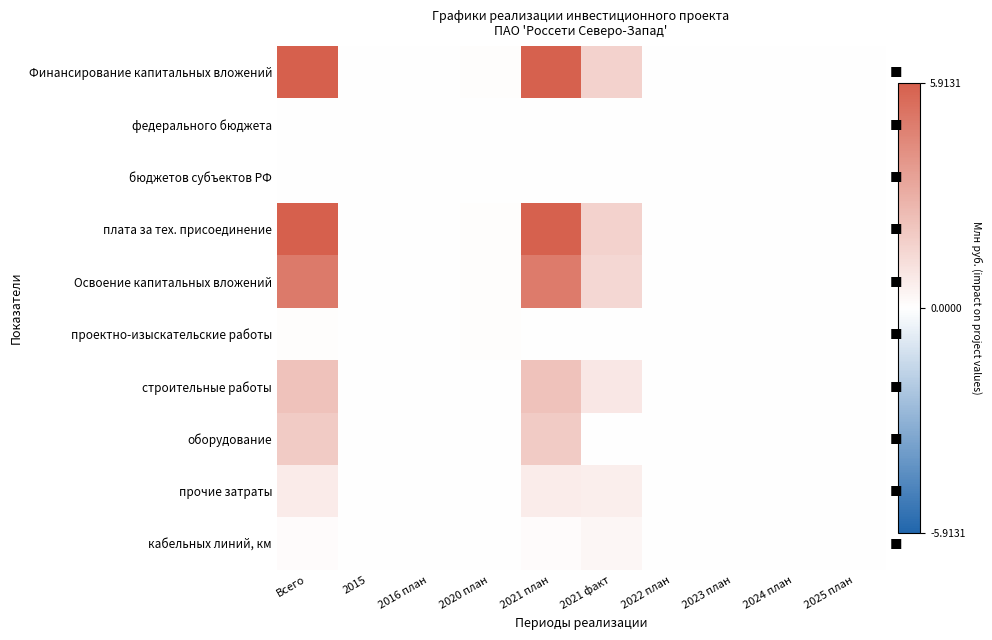

At 2021 факт, list the series in order from largest to smallest.

Финансирование капитальных вложений, плата за тех. присоединение, Освоение капитальных вложений, строительные работы, прочие затраты, кабельных линий, км, федерального бюджета, бюджетов субъектов РФ, проектно-изыскательские работы, оборудование